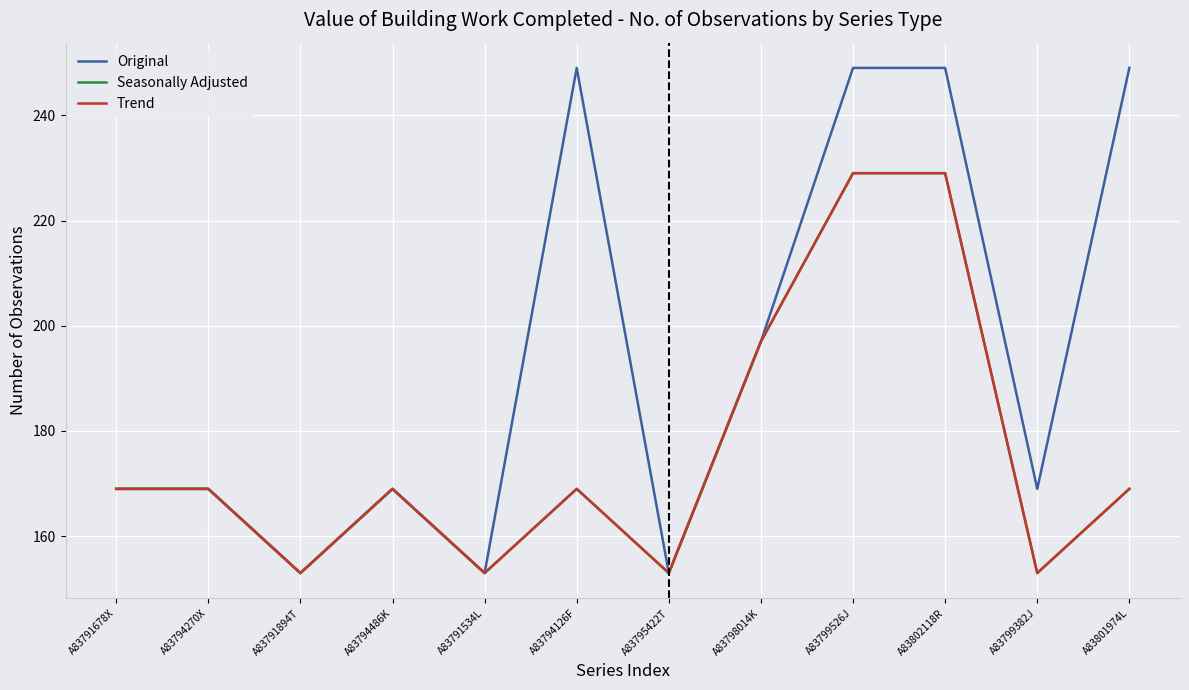

What is the total value across all series at A83791678X?

507